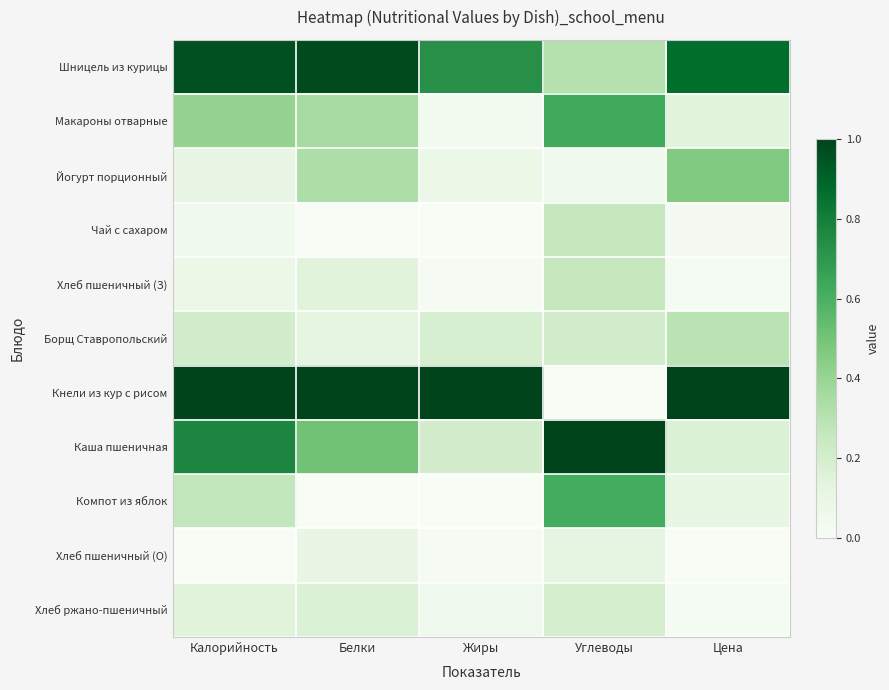

Which has a higher value, Калорийность or Цена?

Калорийность